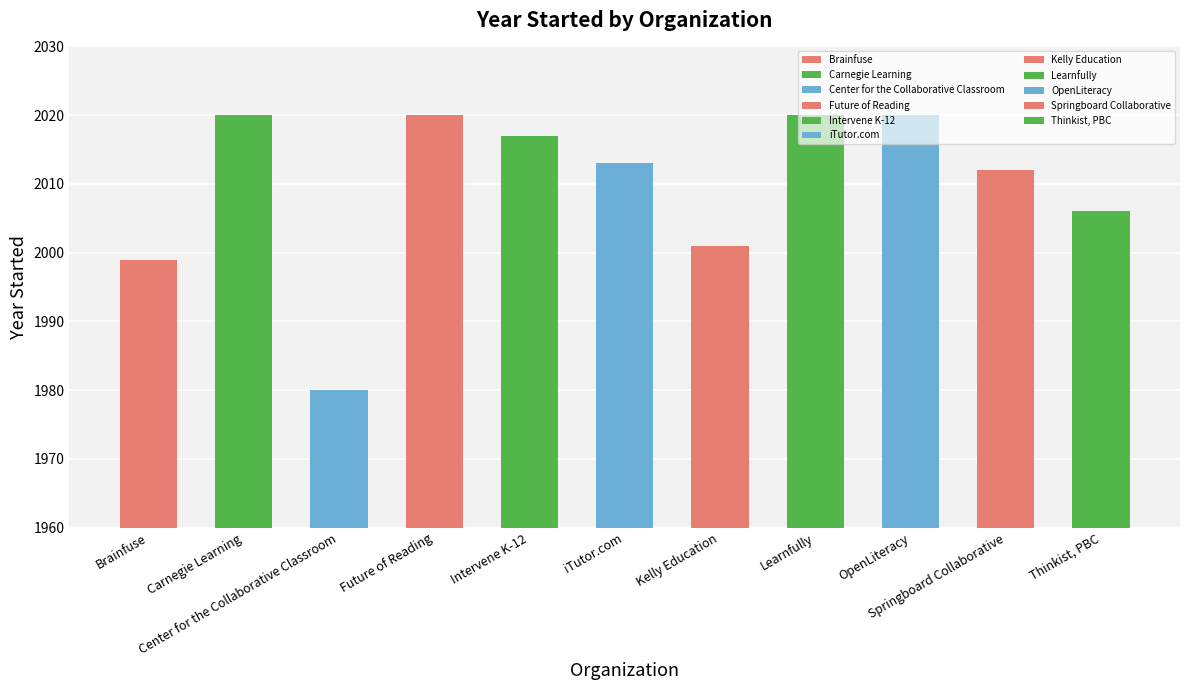

What is the sum of the values at Learnfully and Center for the Collaborative Classroom?

4000